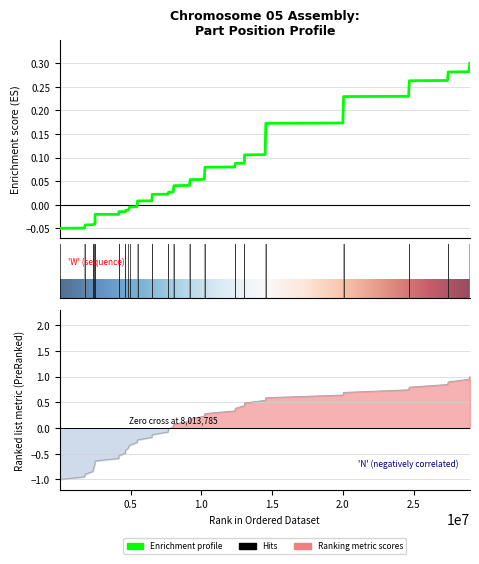

How many positive values does the part_num series have?

20